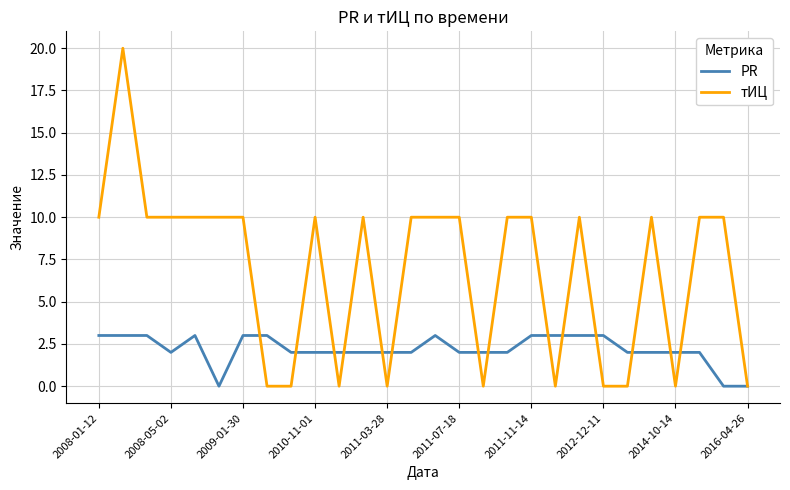

Which series has the largest total across all categories?

тИЦ